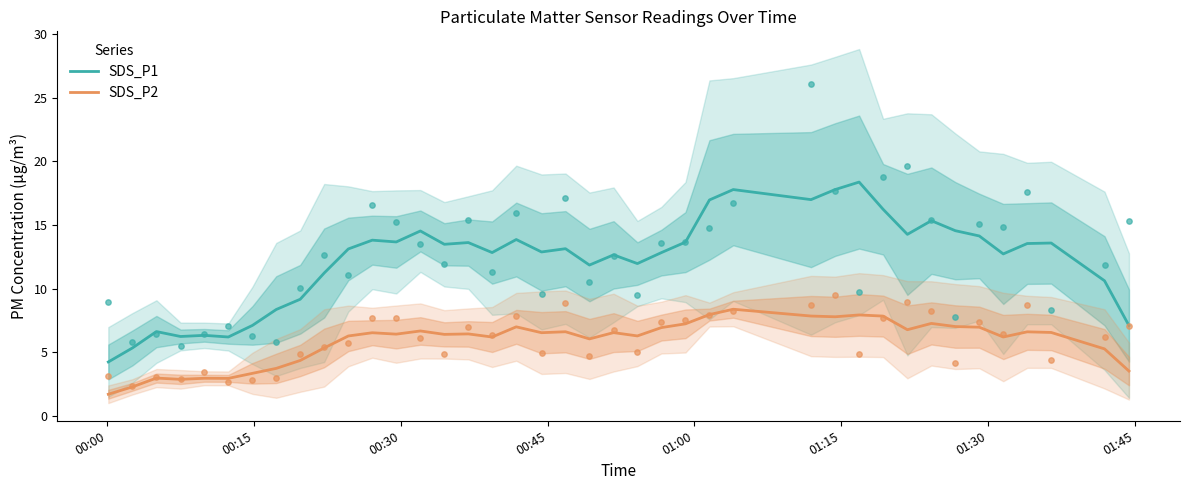

Which series has the largest total across all categories?

SDS_P1